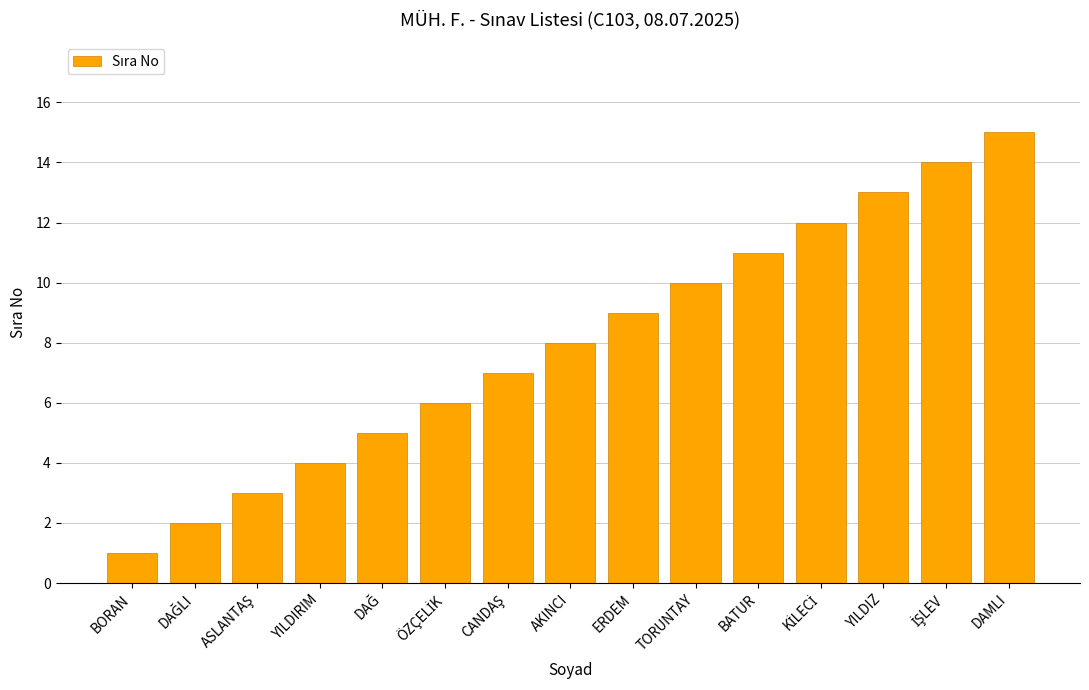

What is the sum of all values?

120